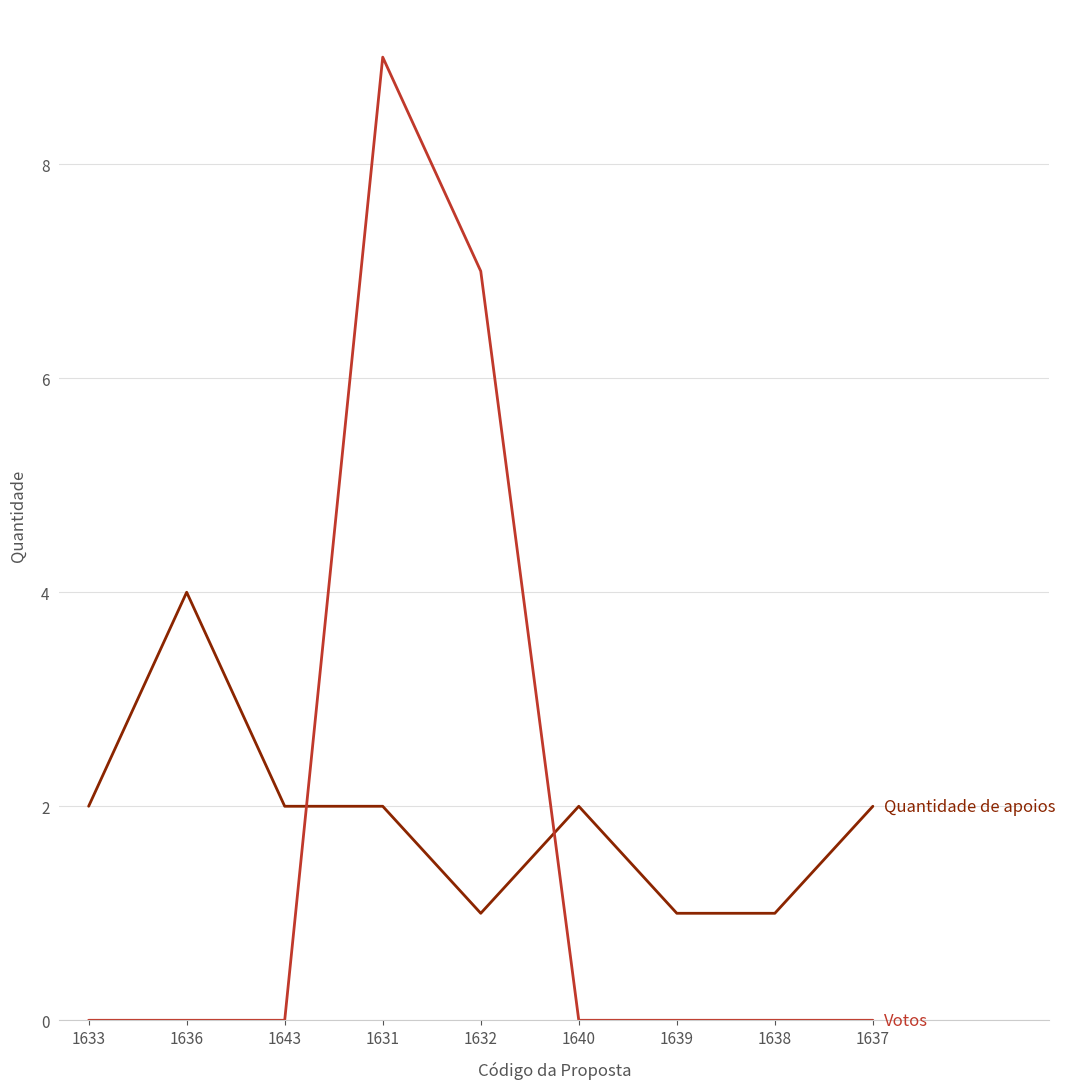

Reading left to right, list all the values displayed in this chart.

Quantidade de apoios: 1633=2	1636=4	1643=2	1631=2	1632=1	1640=2	1639=1	1638=1	1637=2
Votos: 1633=0	1636=0	1643=0	1631=9	1632=7	1640=0	1639=0	1638=0	1637=0